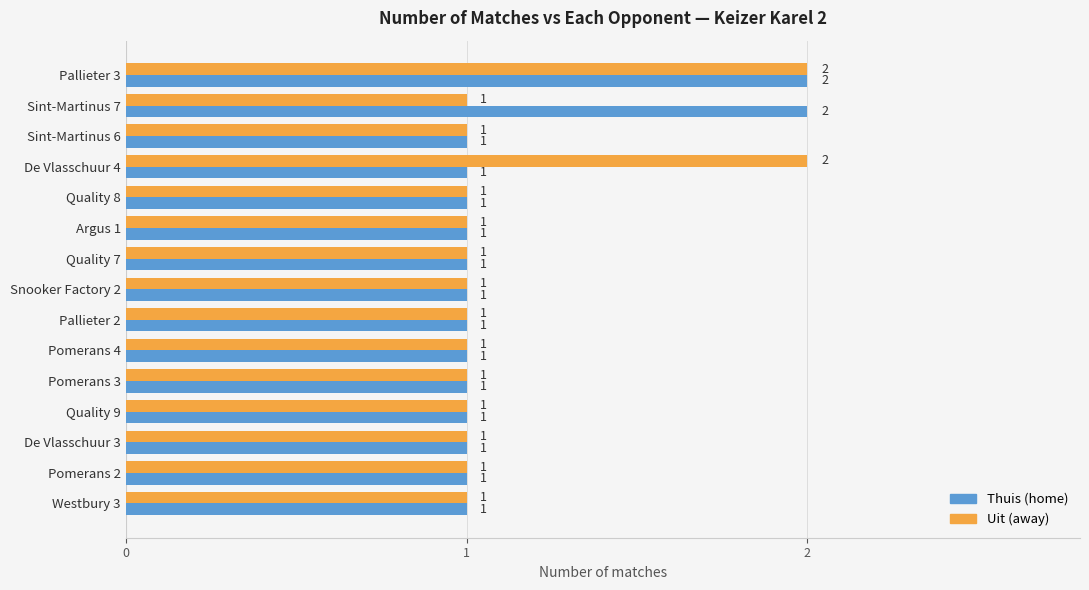

At which category is the sum across all series the highest?

Pallieter 3